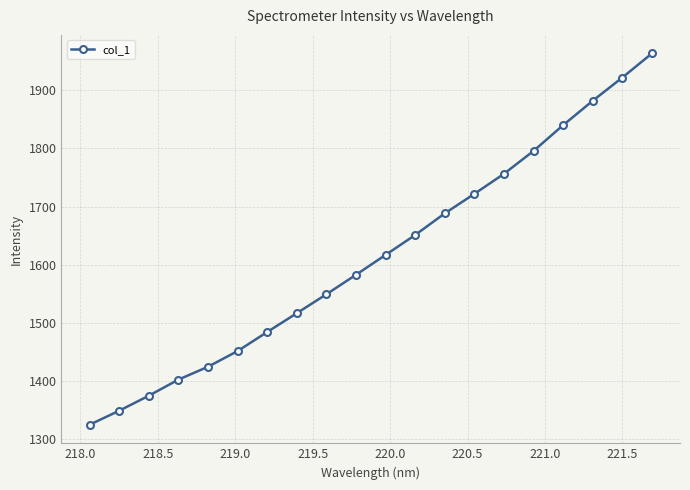

How many data points are less than 1616?

10